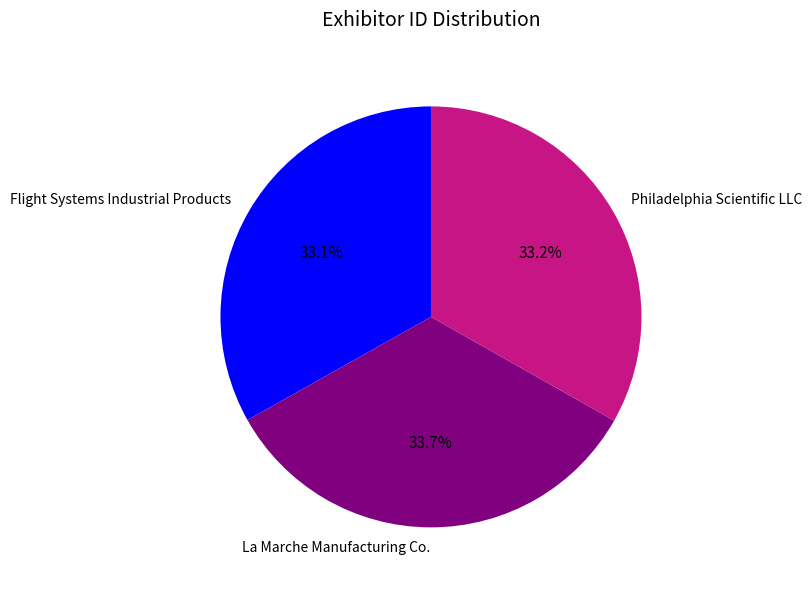

Between La Marche Manufacturing Co. and Flight Systems Industrial Products, which is larger?

La Marche Manufacturing Co.